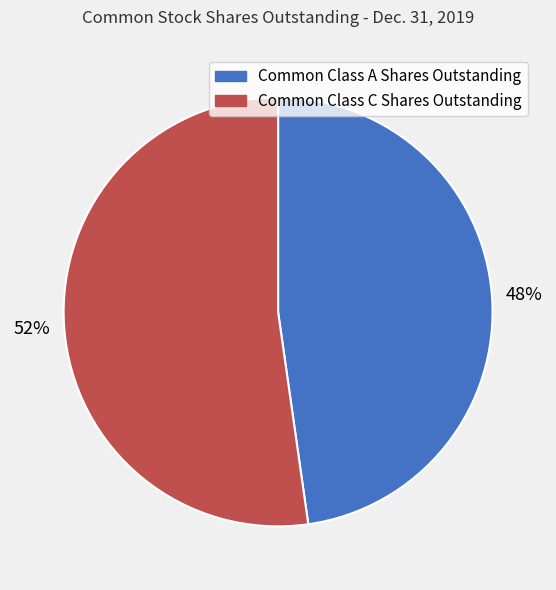

Which slice is the largest?

Common Class C Shares Outstanding